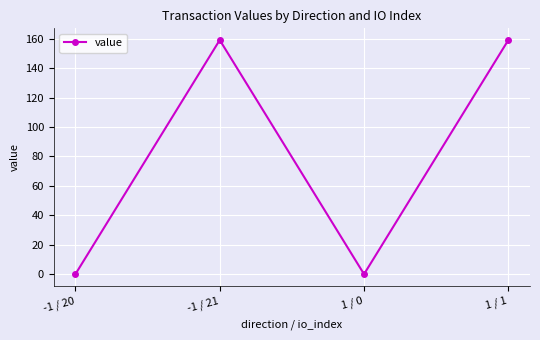

Count the number of values greater than 159.

2